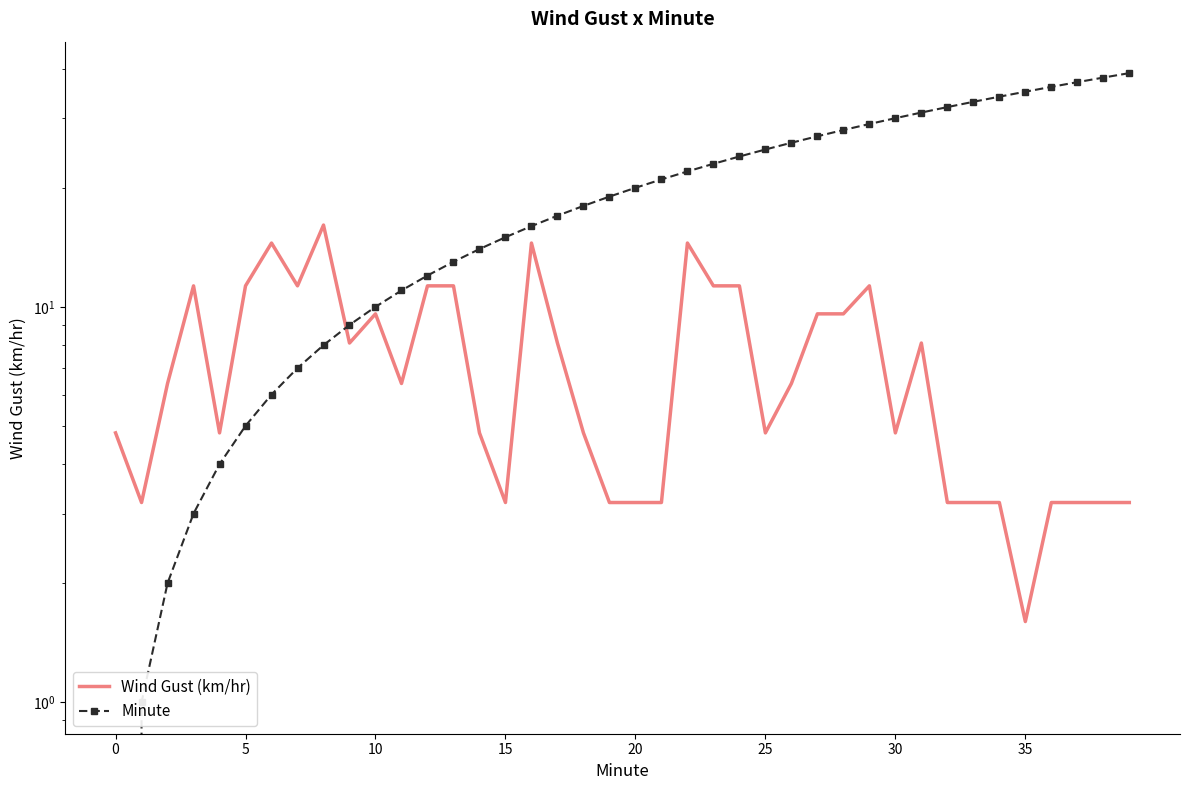

True or false: Minute has a value of 59.0 at 36.

False